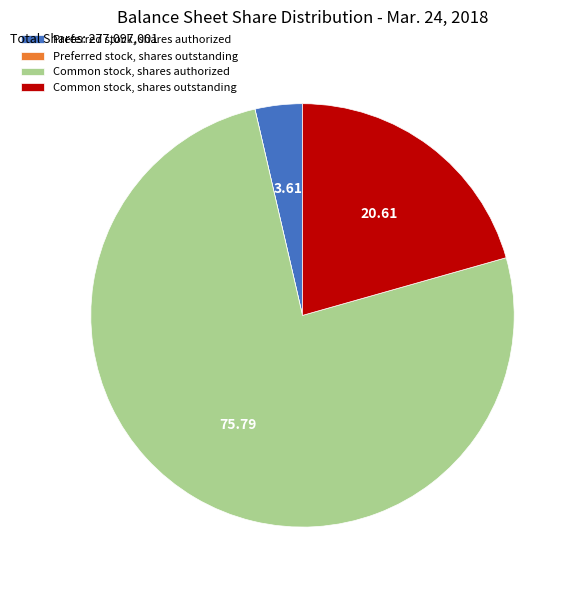

Combined, do Common stock, shares authorized and Common stock, shares outstanding account for over 50%?

Yes